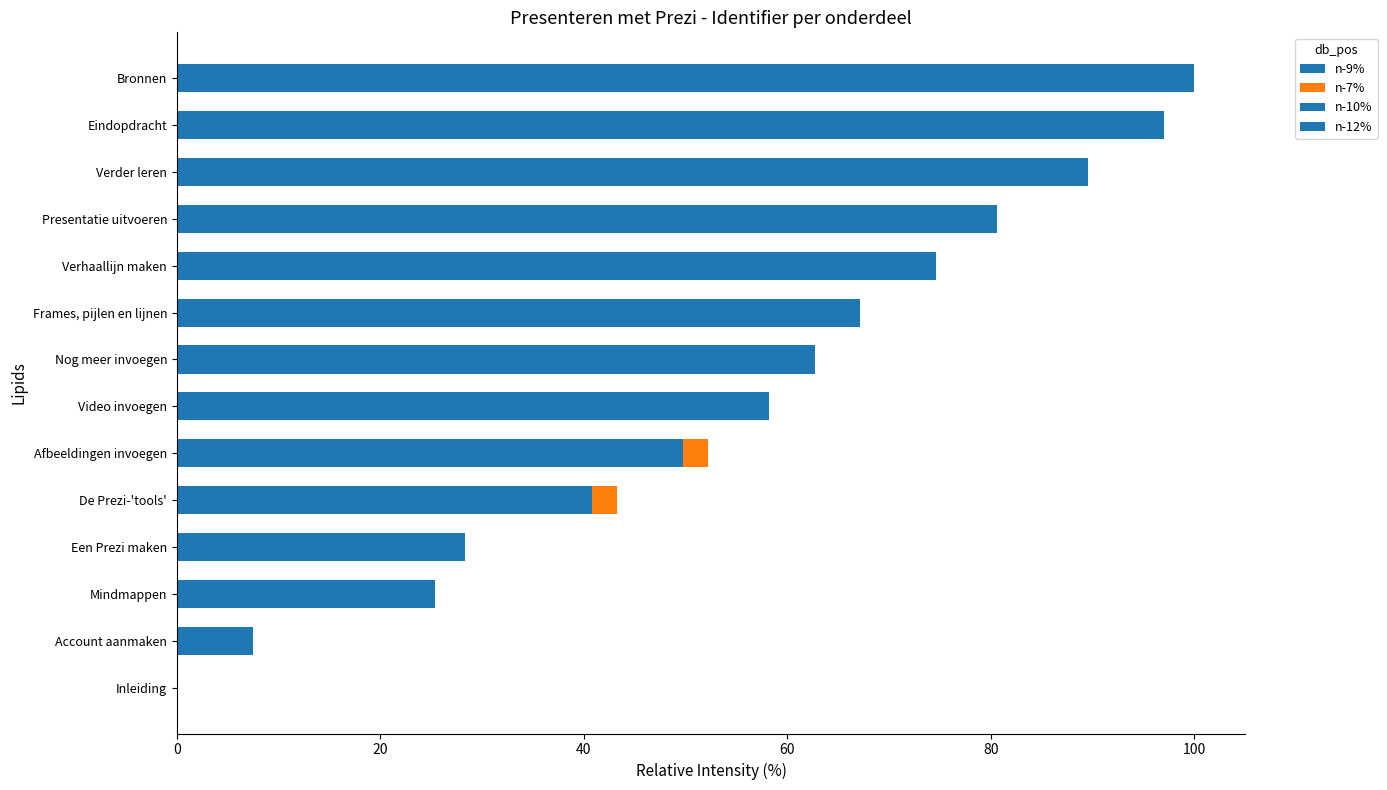

What is the maximum value for n-9%?

100.0